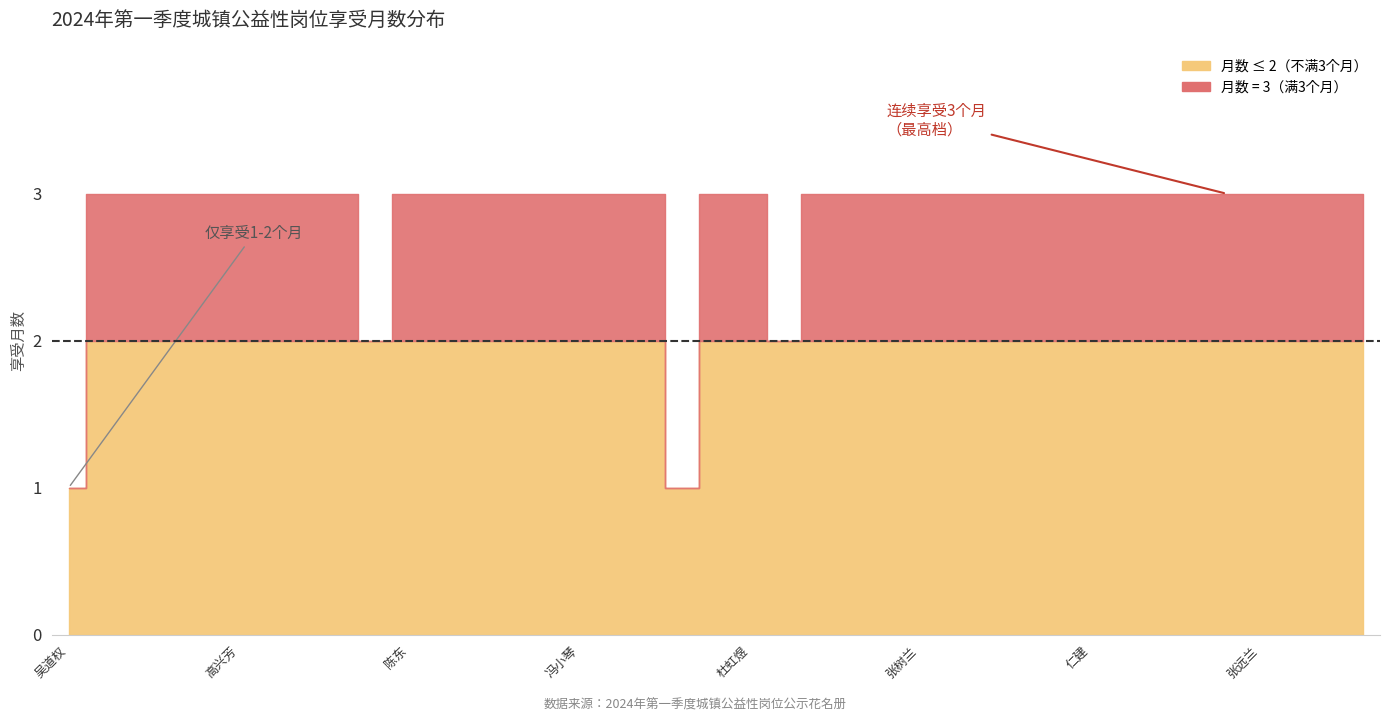

What is the difference between the maximum and minimum values?

2